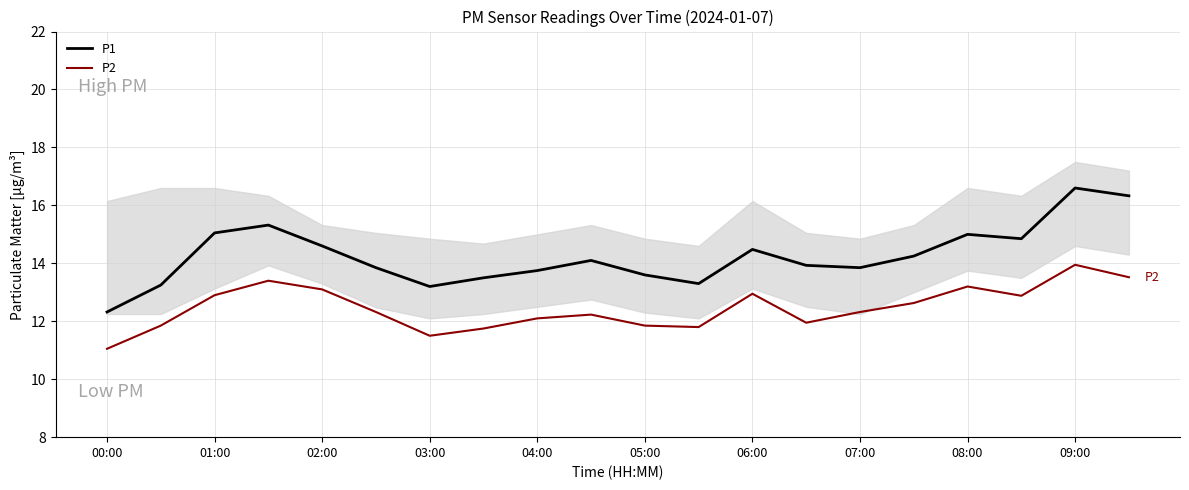

At how many categories does at least one series exceed 13?

19